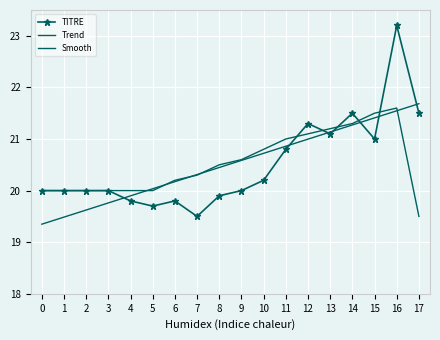

True or false: Trend has more than 1 points higher than both neighbors.

False